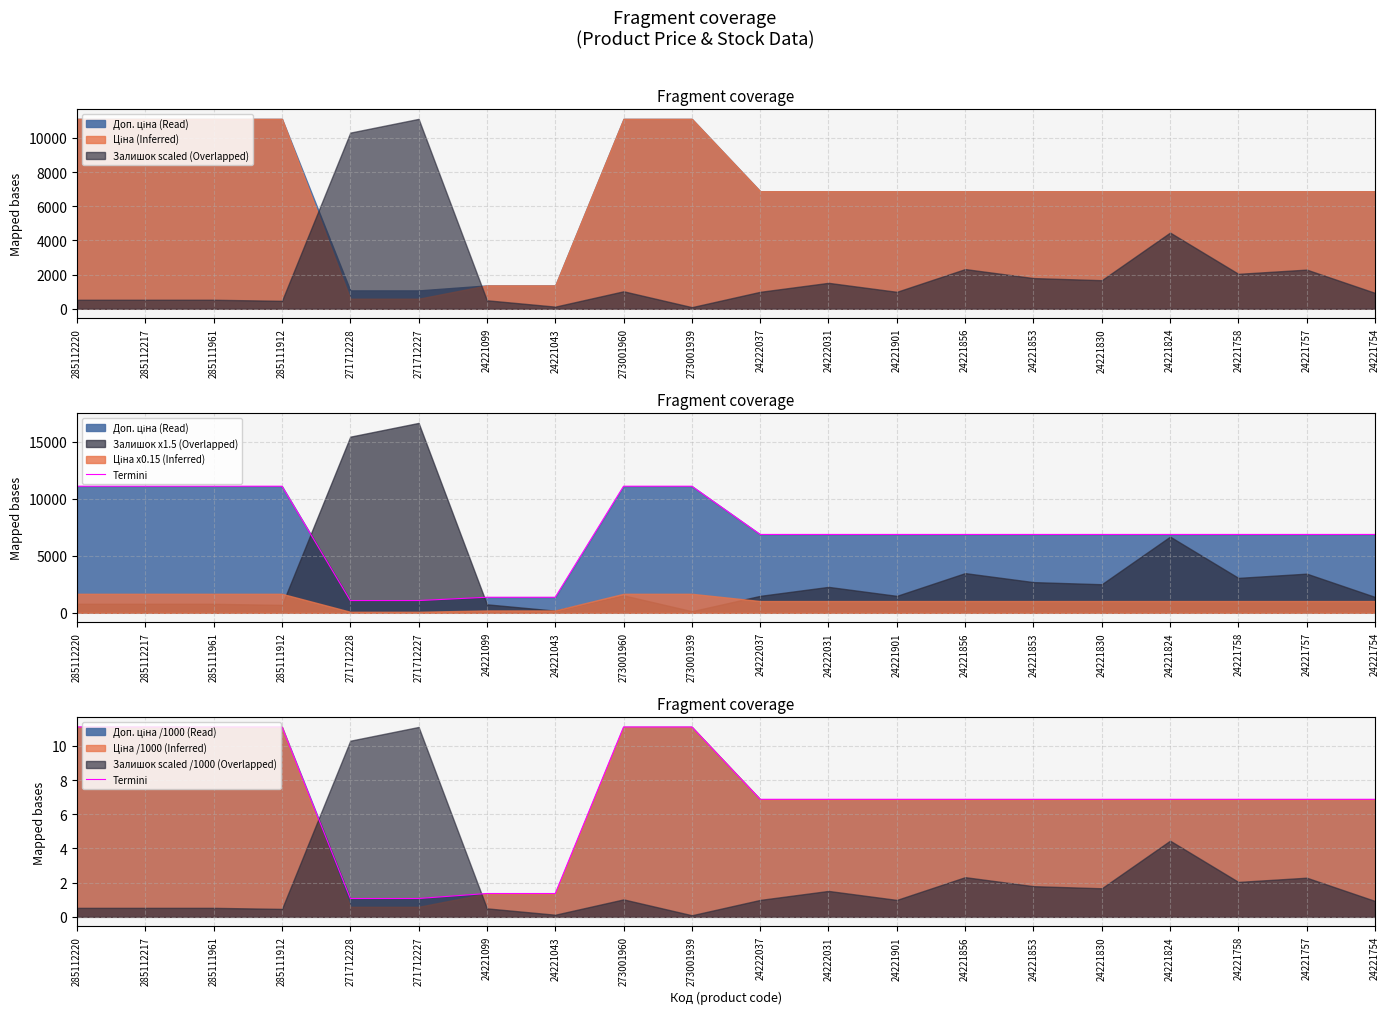

Count the number of values greater than 6.

16